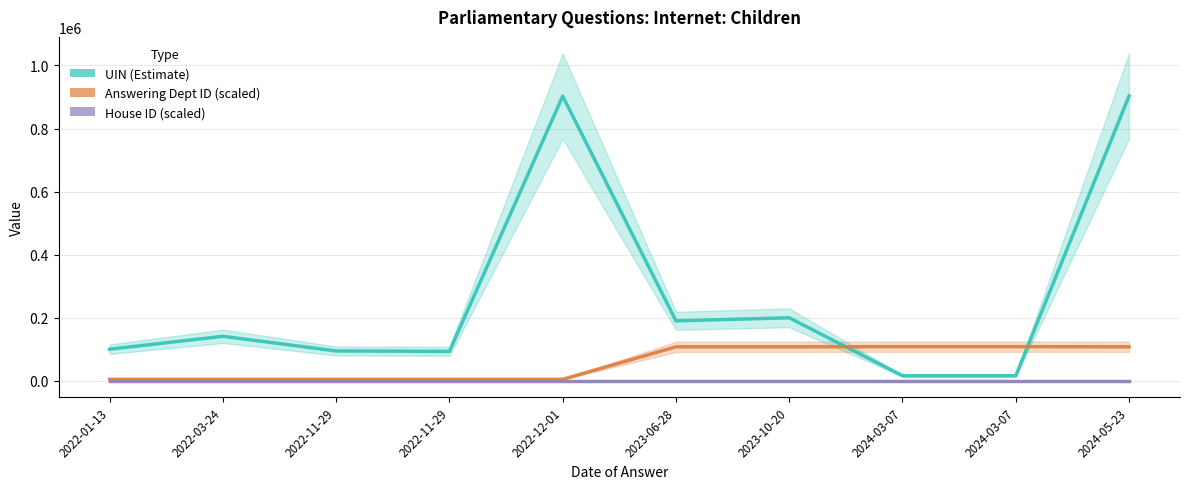

How many lines are shown in the chart?

3